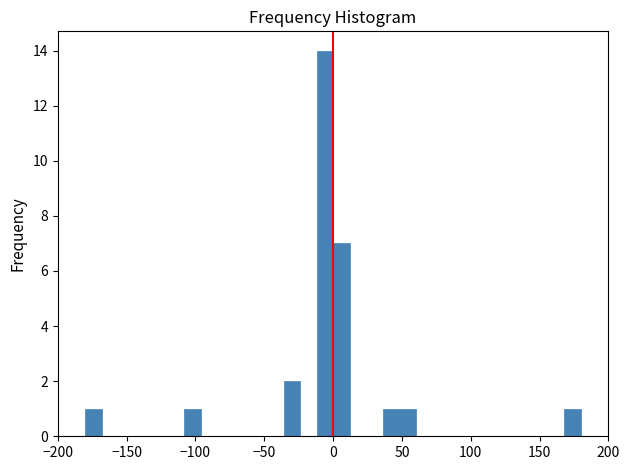

Read against the x-axis, roughly where is the centre of the tallest bar?

-5